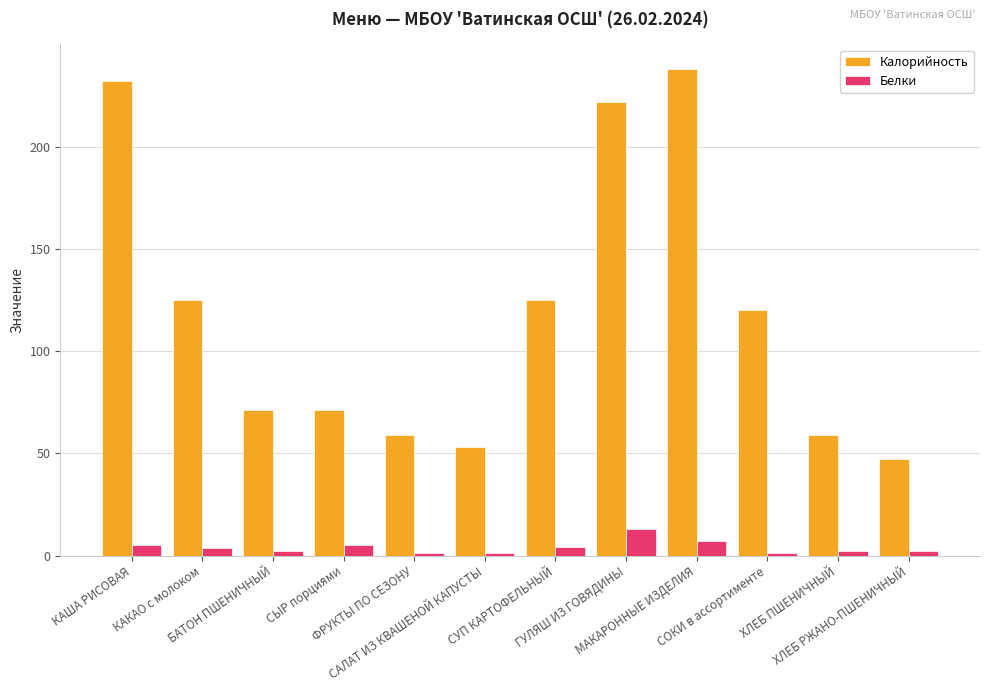

At ХЛЕБ ПШЕНИЧНЫЙ, list the series in order from smallest to largest.

Белки, Калорийность